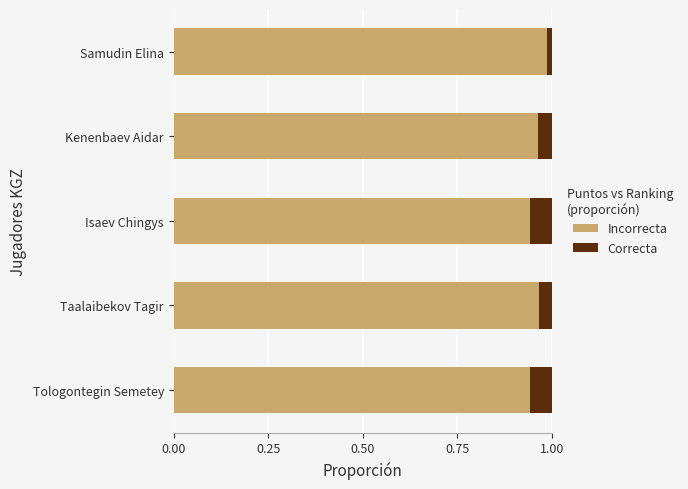

How many categories are shown in the chart?

5